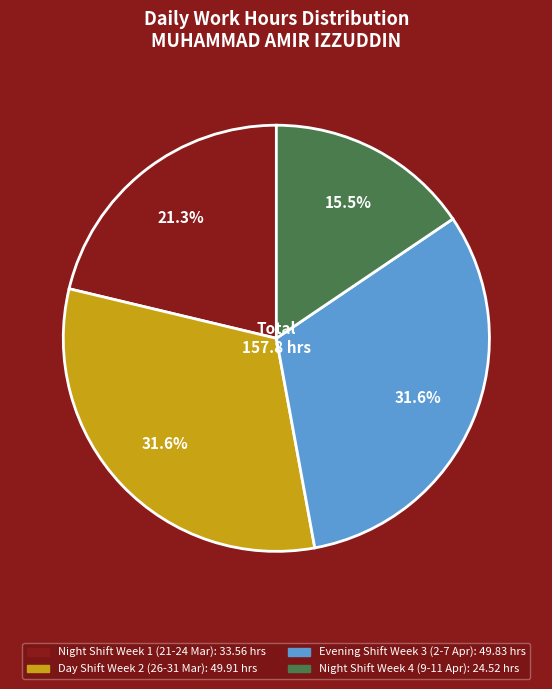

Does any single category account for the majority?

No